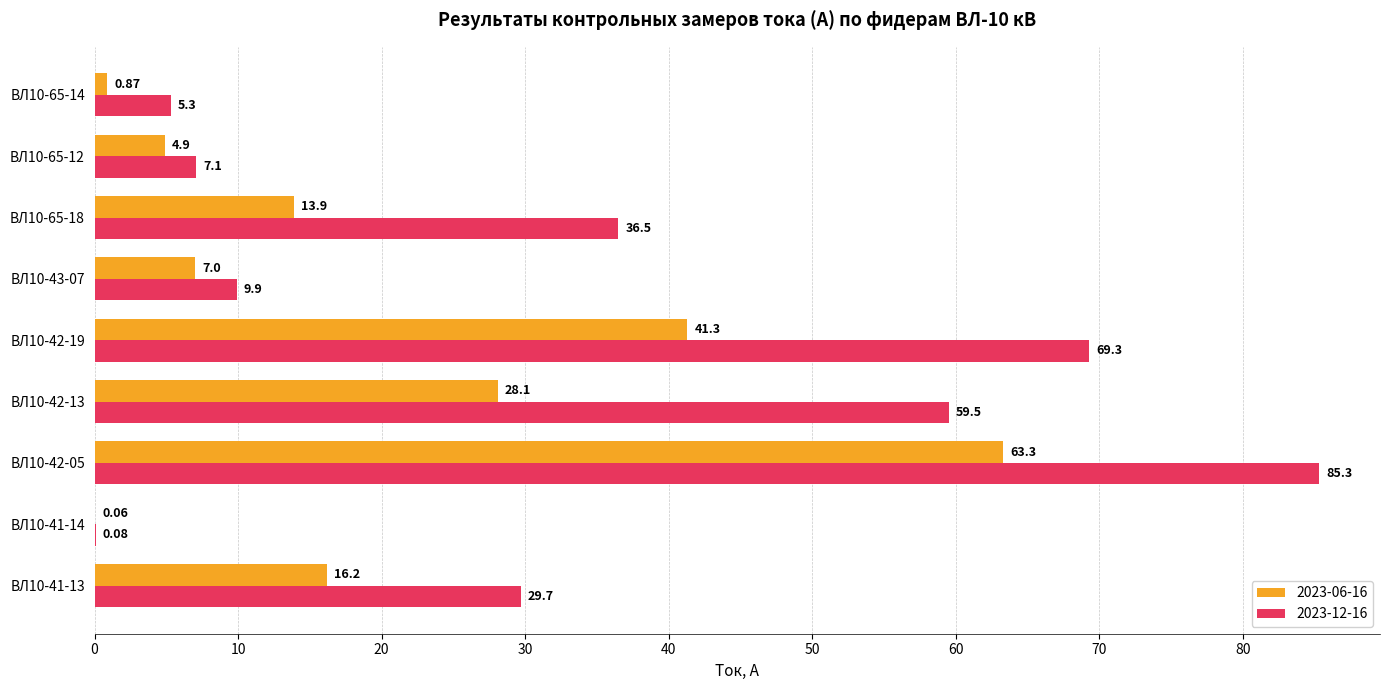

Which series changed the most between ВЛ10-42-05 and ВЛ10-65-18?

2023-06-16